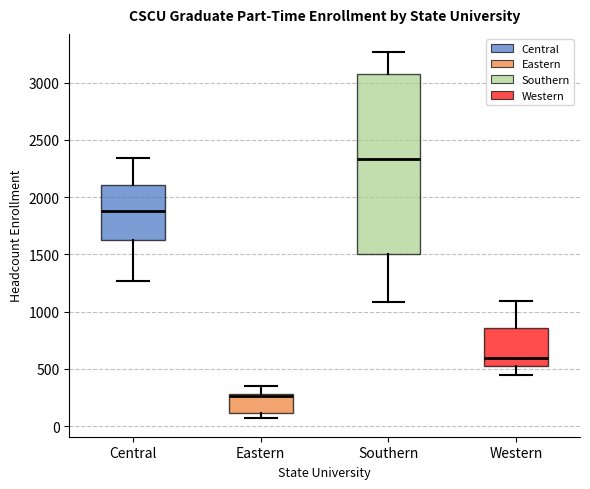

Which box's median line is the highest?

Southern